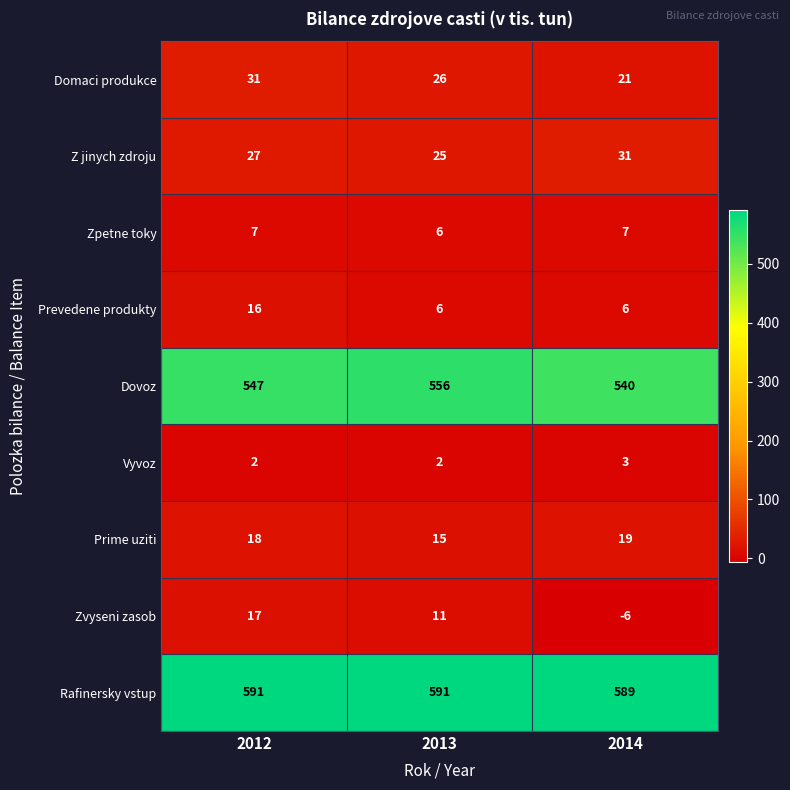

What is the total value across all series at 2014?

1210